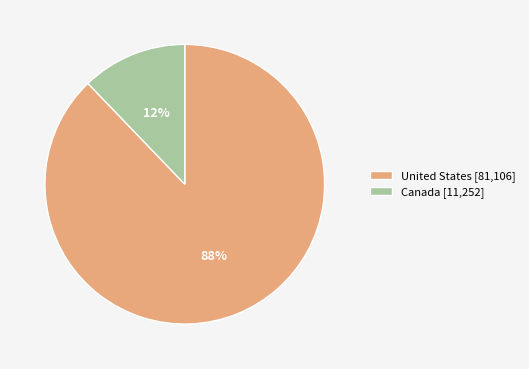

The United States slice represents 88% of the pie. True or false?

True